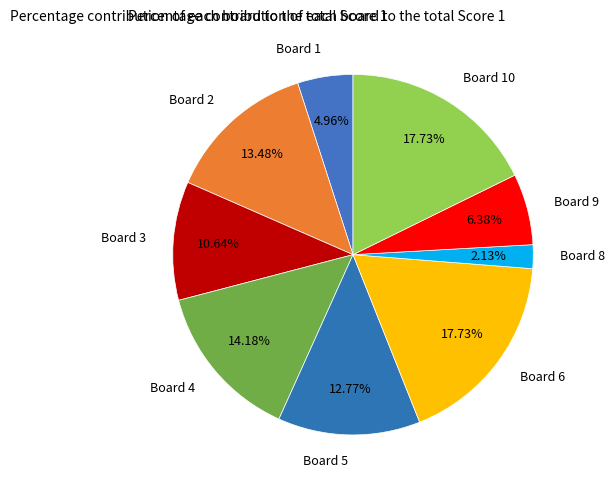

To the nearest percent, what is the difference between the largest and smallest slice percentages?

16%